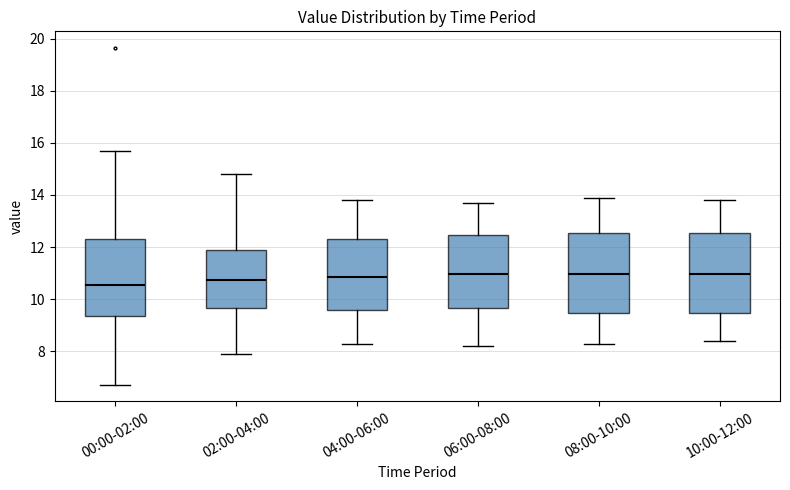

Where does the median line of the box for 10:00-12:00 sit on the y-axis? The values are not printed on the chart, so give them approximately, as read against the axis.

11.0